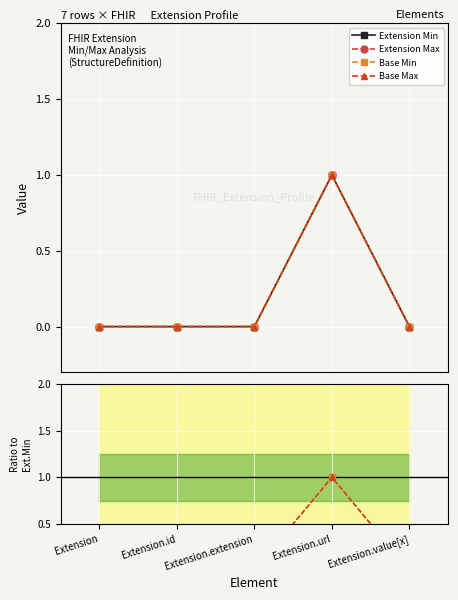

At Extension.id, list the series in order from largest to smallest.

Extension Min, Extension Max, Base Min, Base Max